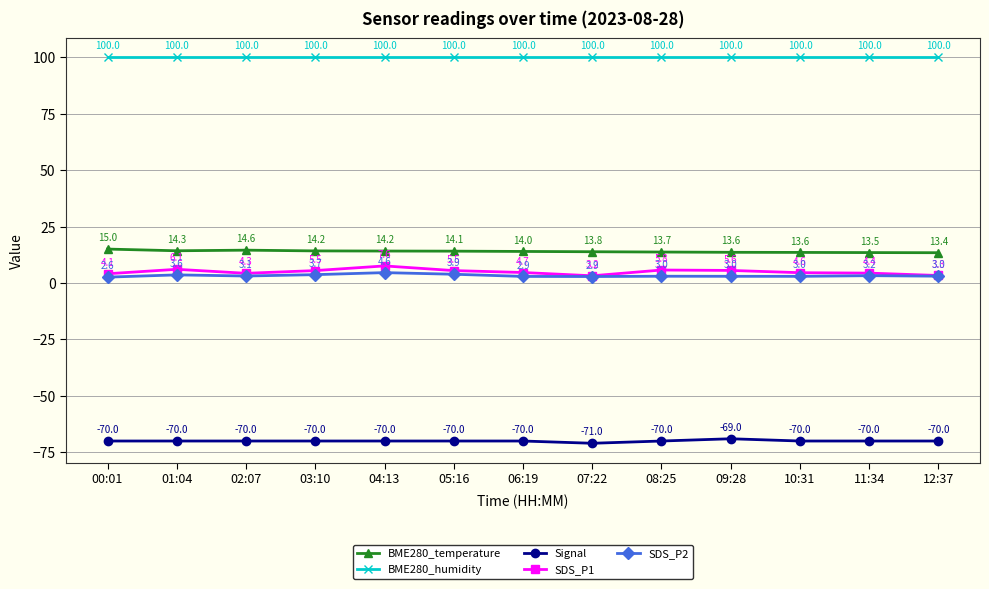

How many series are shown in this chart?

5